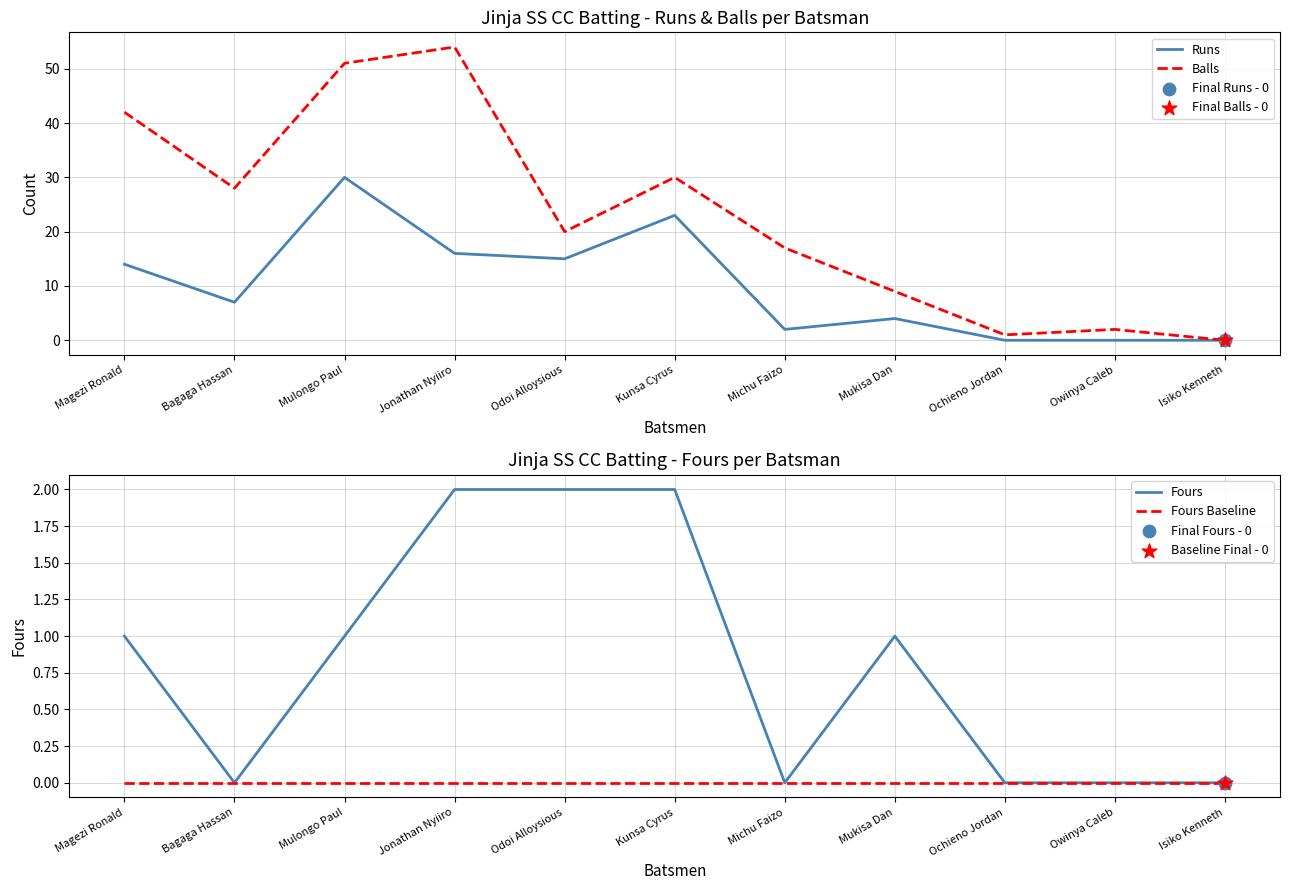

What are all the series names shown in the legend?

Runs, Balls, Fours, Fours Baseline